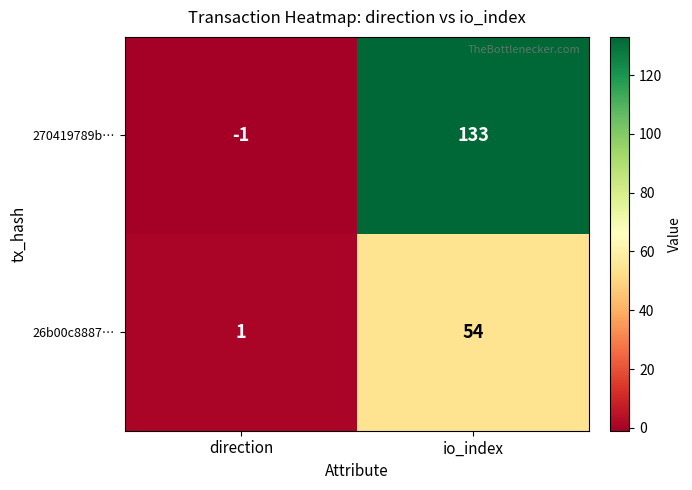

What is the difference between the 26b00c8887… values at io_index and direction?

53